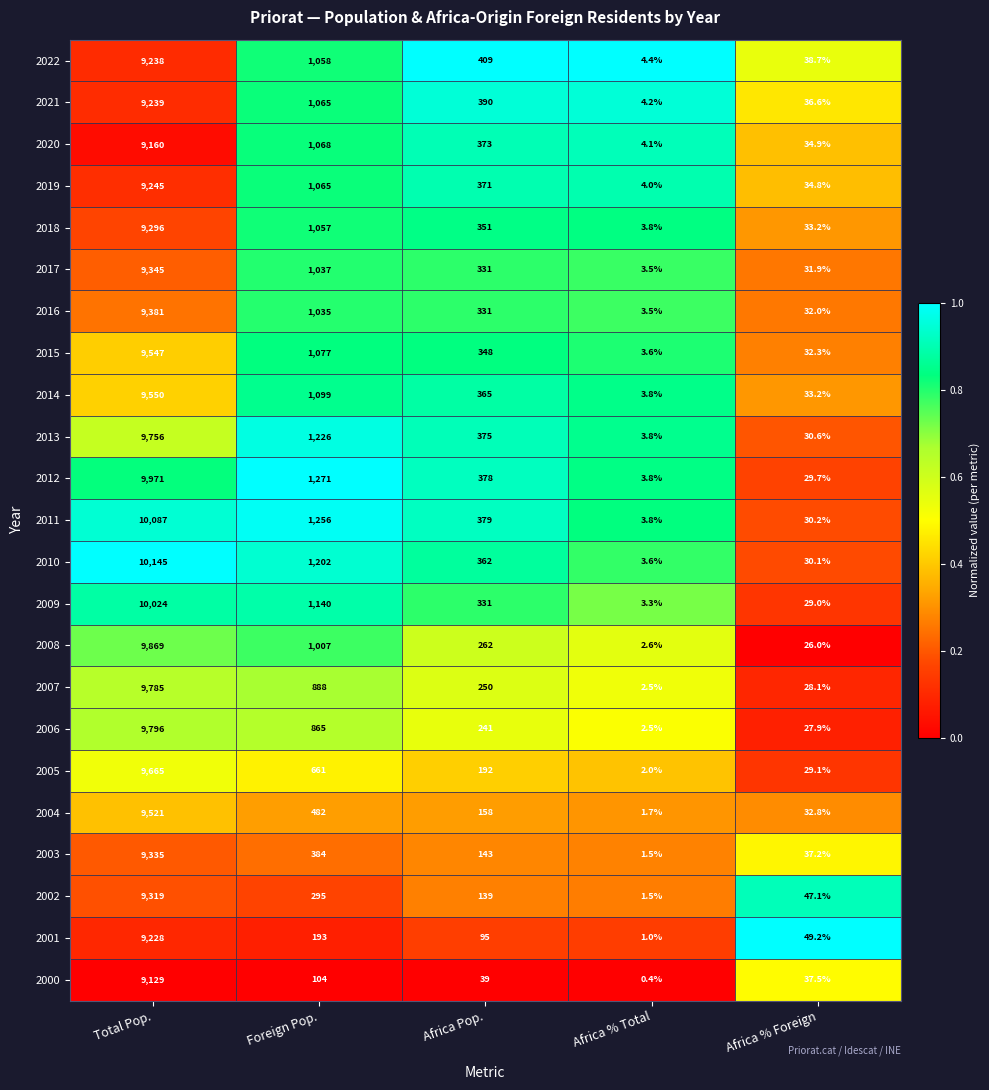

Which series has the largest total across all categories?

2011